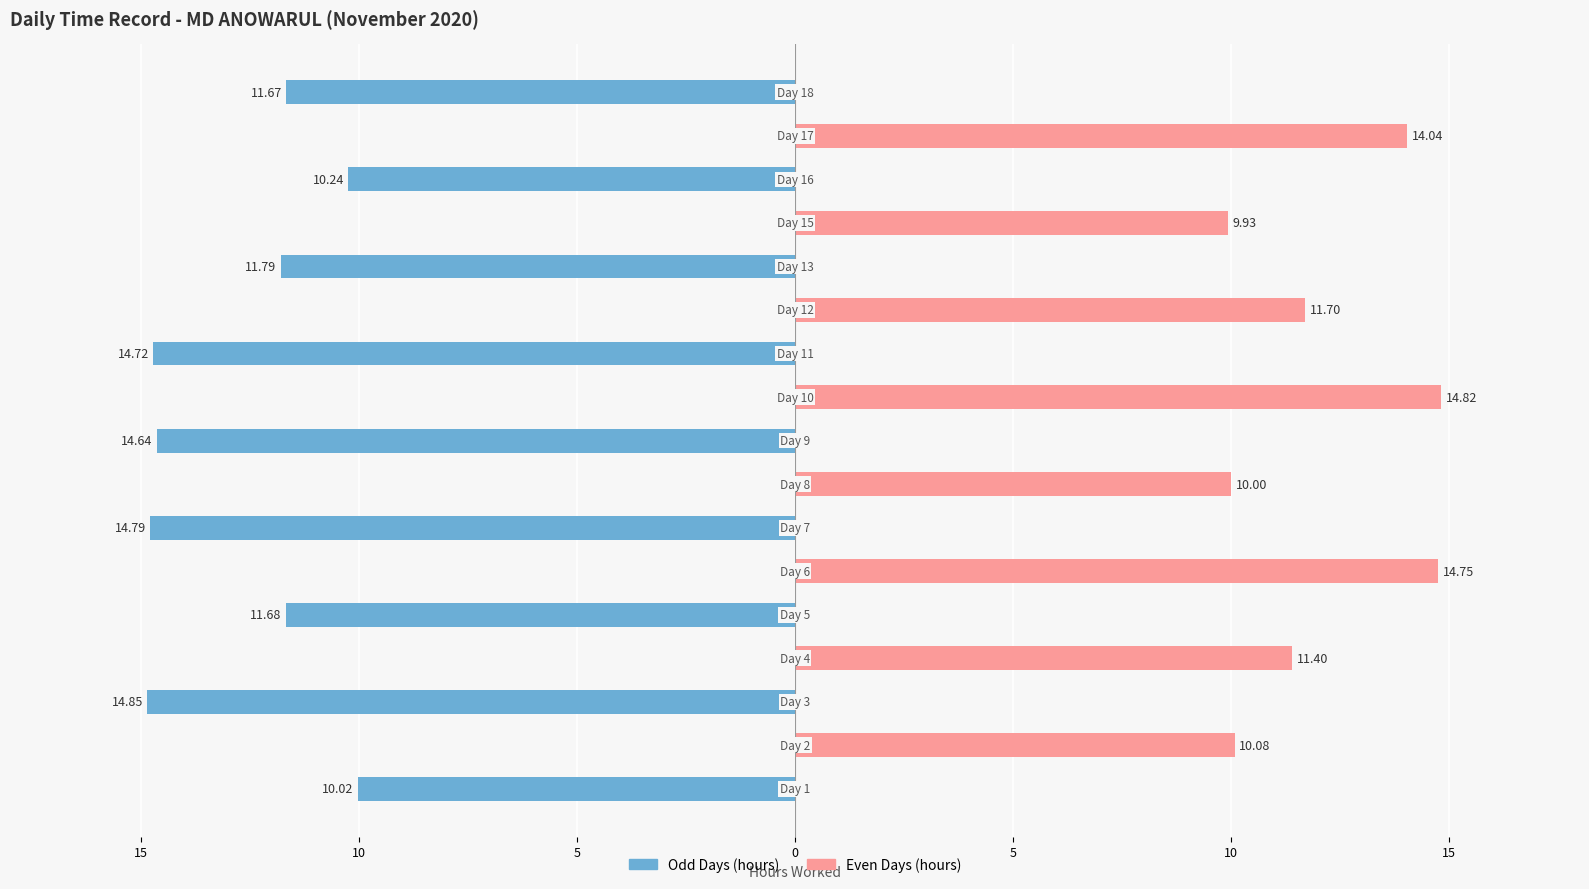

Are the bars grouped side by side (vs. stacked)?

Yes